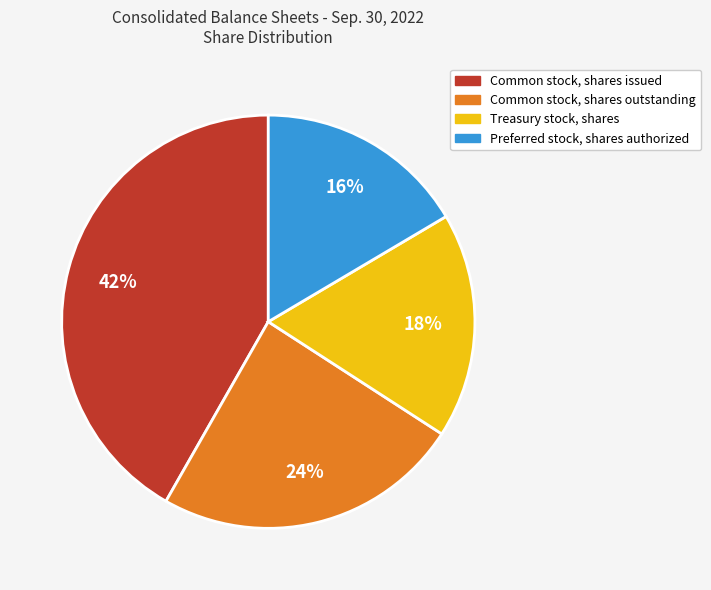

To the nearest percent, what is the combined percentage of Common stock, shares issued and Common stock, shares outstanding?

66%